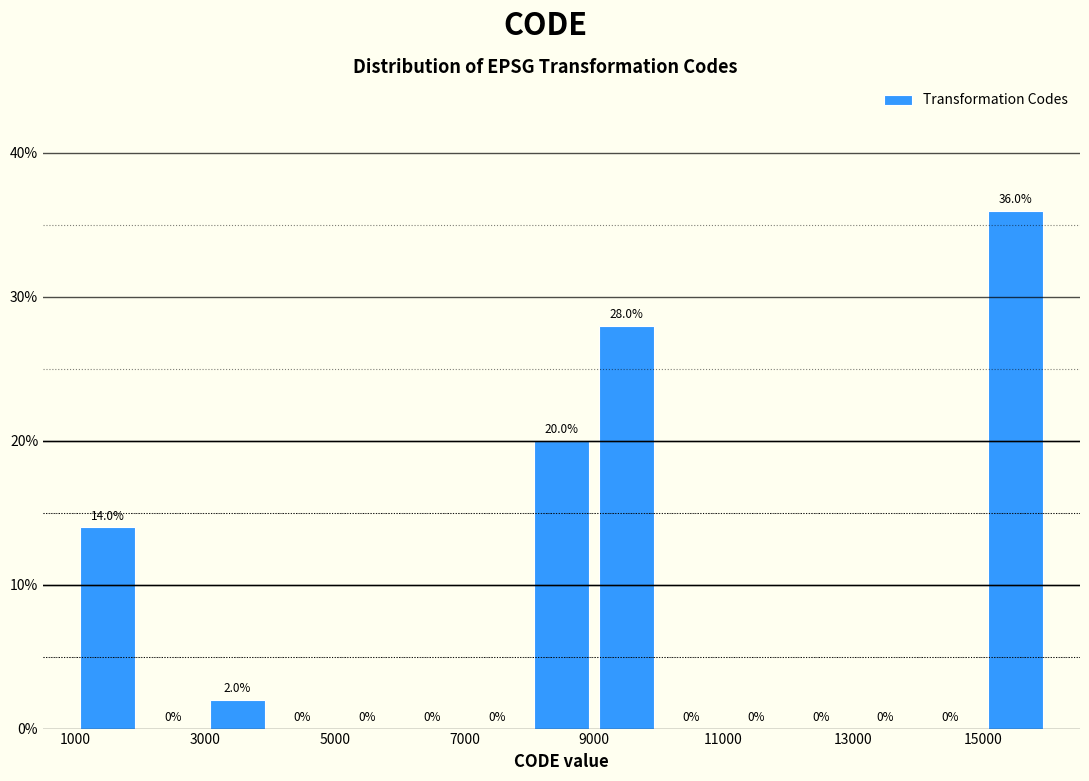

Reading left to right, list every bar in this chart as the range it spans on the x-axis followed by its height.

1000 to 2000: 14.0
2000 to 3000: 0.0
3000 to 4000: 2.0
4000 to 5000: 0.0
5000 to 6000: 0.0
6000 to 7000: 0.0
7000 to 8000: 0.0
8000 to 9000: 20.0
9000 to 10000: 28.0
10000 to 11000: 0.0
11000 to 12000: 0.0
12000 to 13000: 0.0
13000 to 14000: 0.0
14000 to 15000: 0.0
15000 to 16000: 36.0